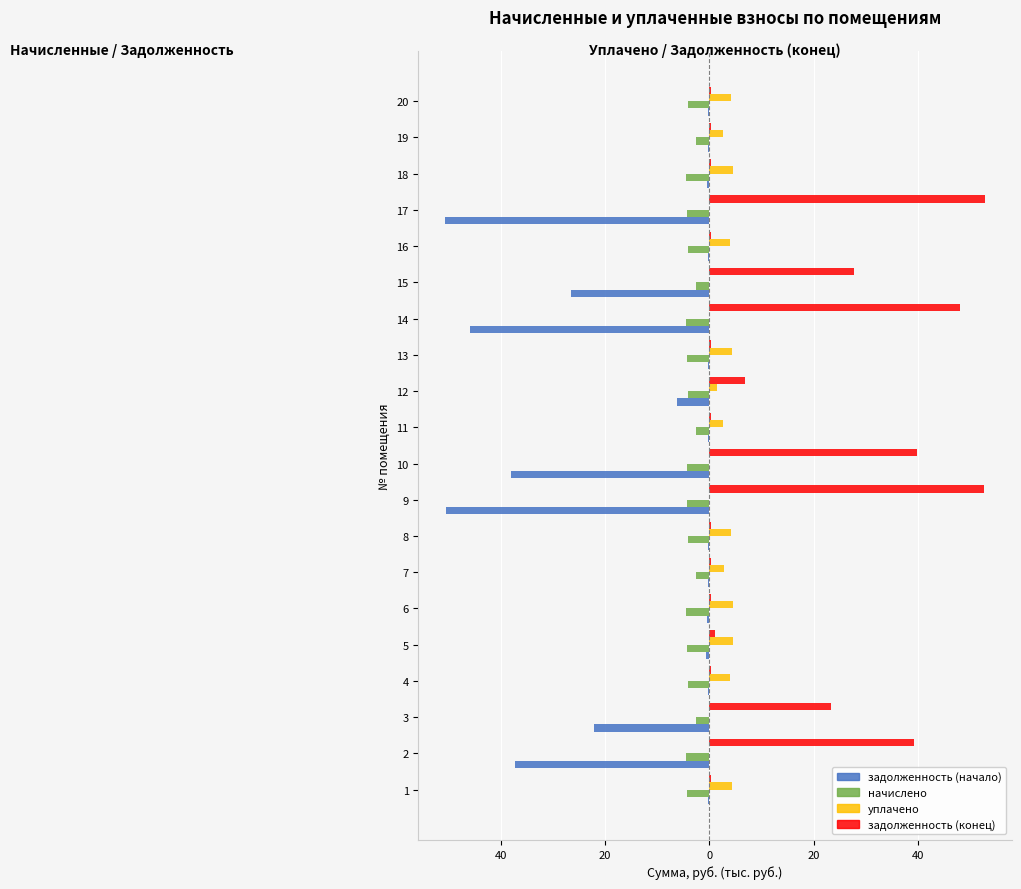

What are all the series names shown in the legend?

задолженность (начало), начислено, уплачено, задолженность (конец)